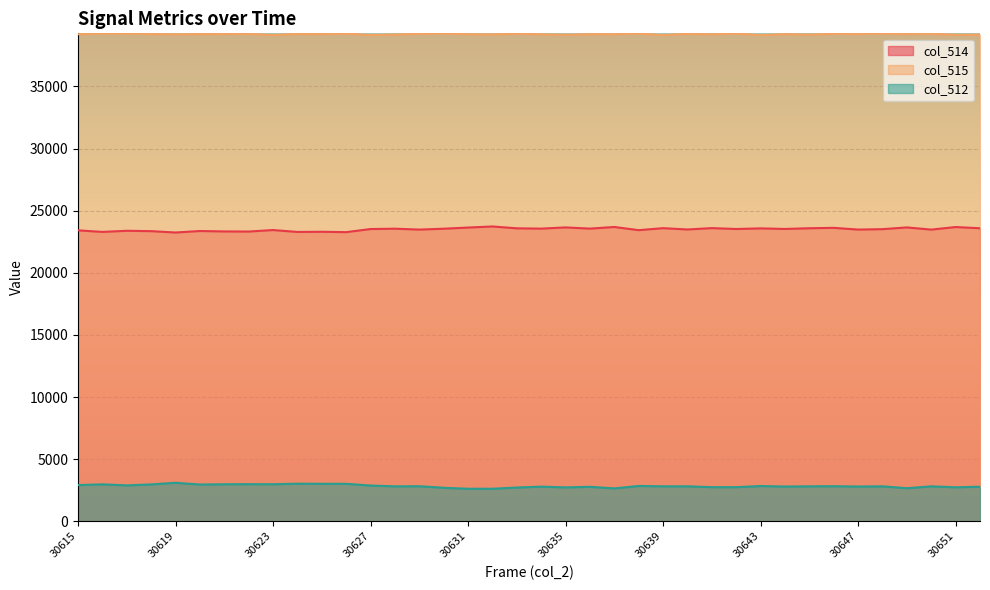

At which category does the chart reach its minimum across all series?

30631